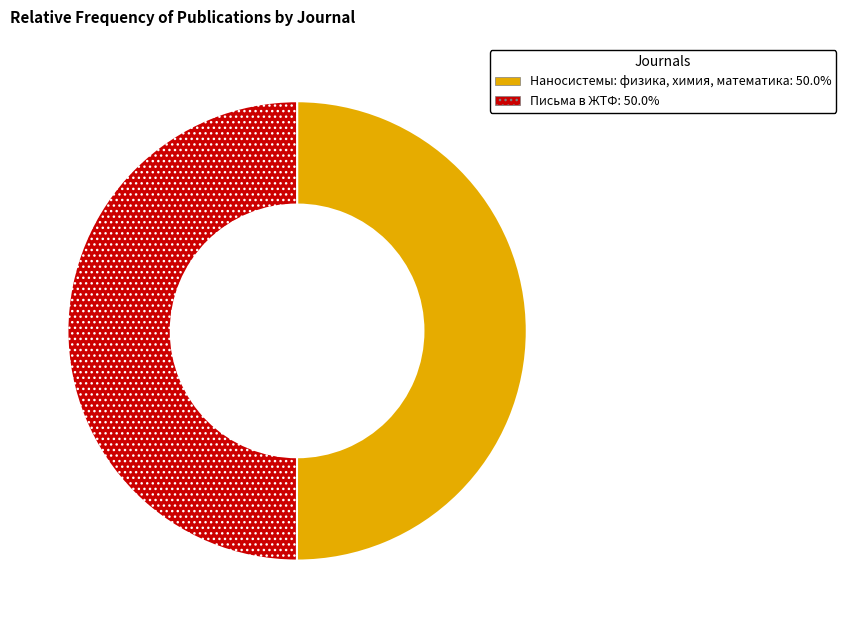

What is the ratio of the value at Письма в ЖТФ to the value at Наносистемы: физика, химия, математика?

1.0